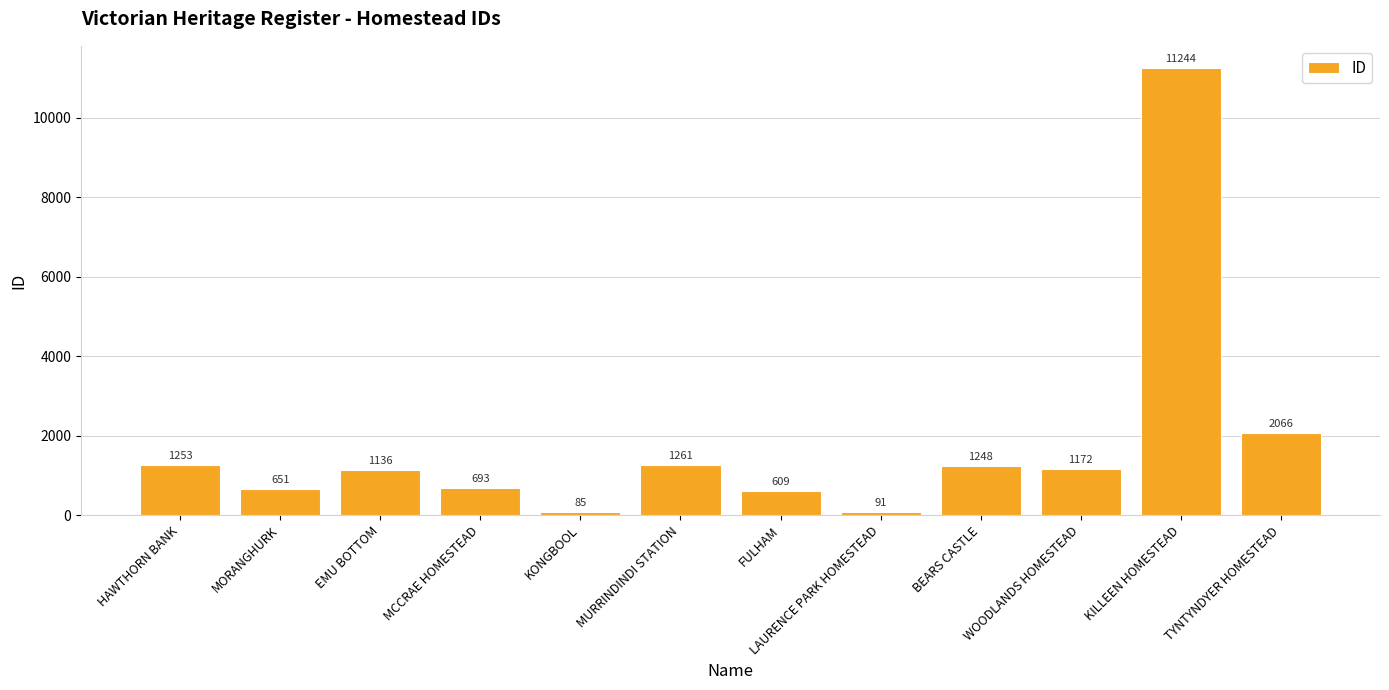

Which label corresponds to the smallest value in the chart?

KONGBOOL